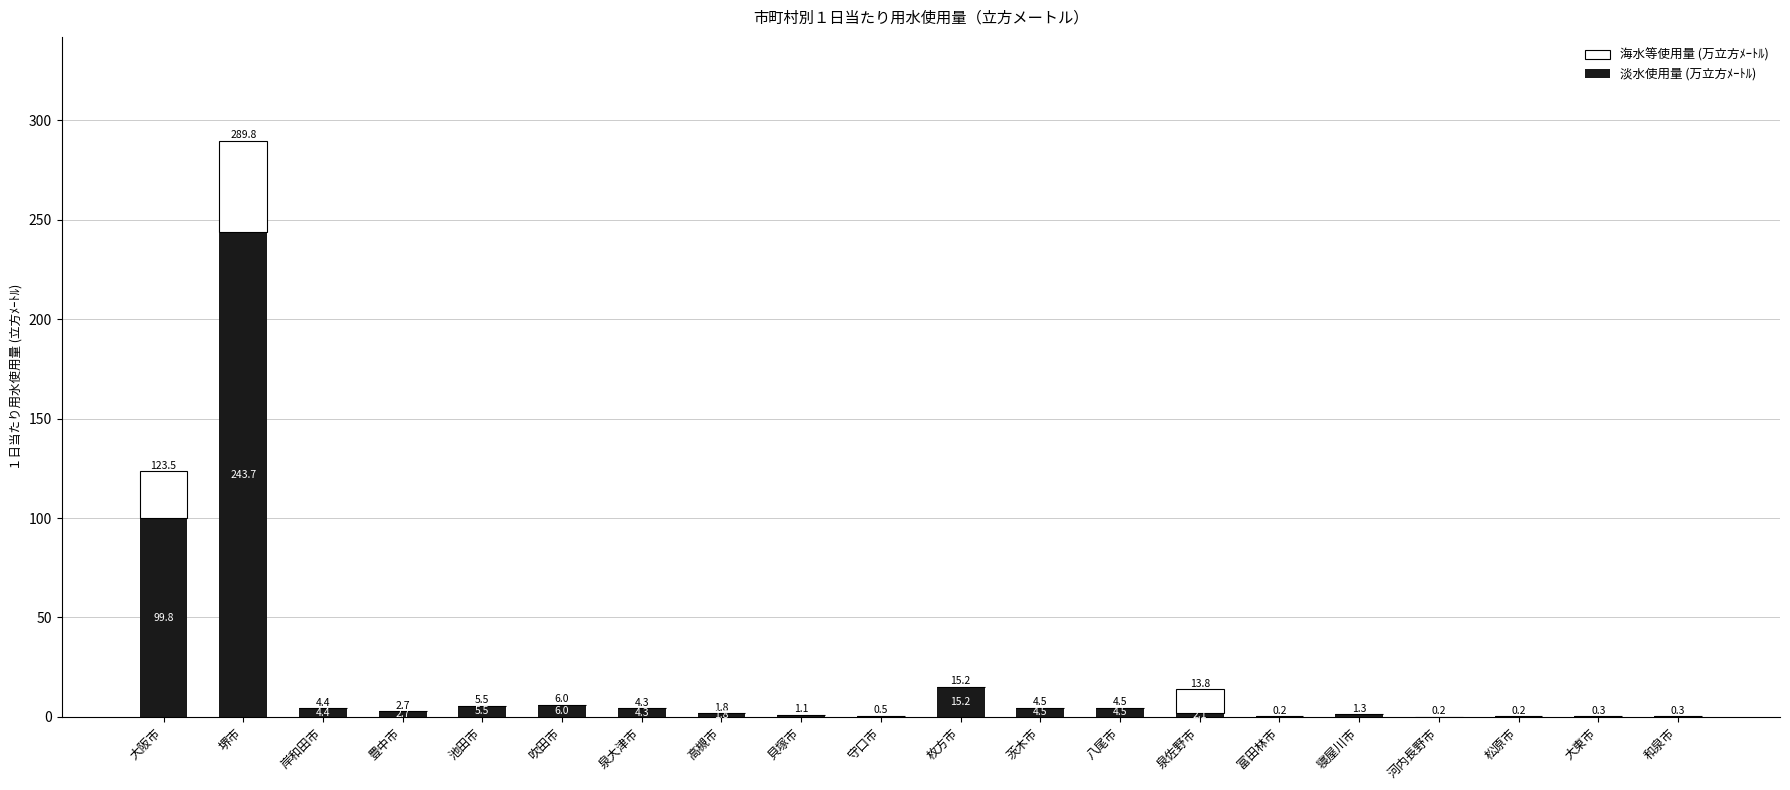

At which label does 淡水使用量 (万立方ﾒｰﾄﾙ) reach its peak?

堺市